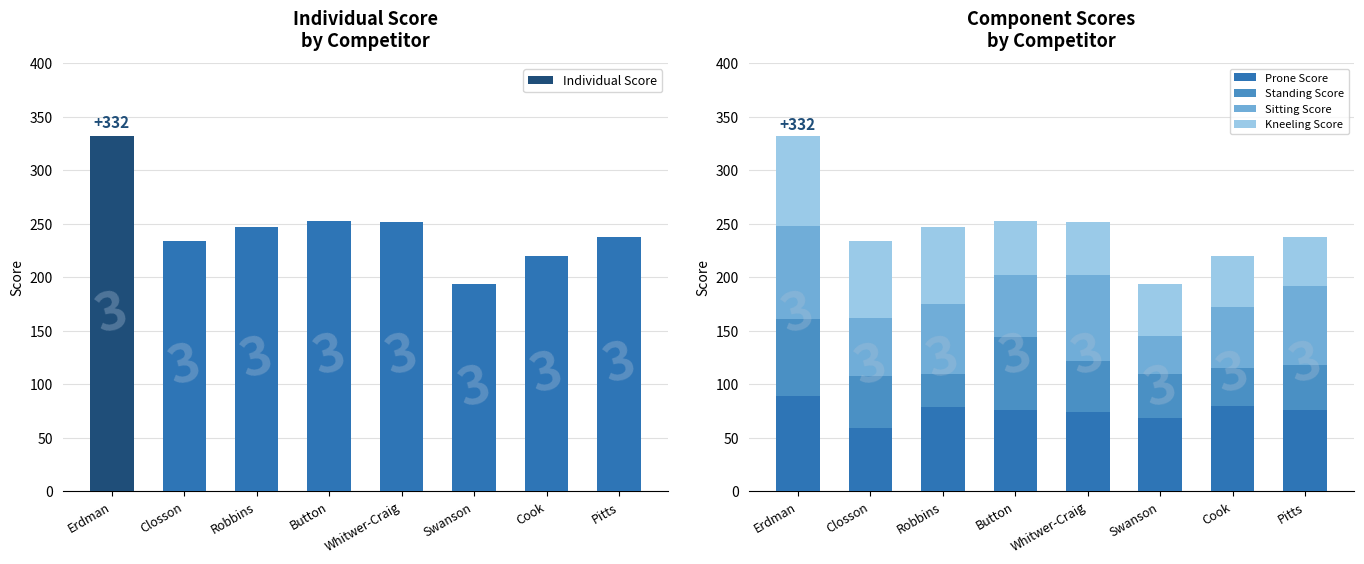

Reading left to right, list all the values displayed in this chart.

Individual Score: 332	234	247	253	252	194	220	238
Prone Score: 89	59	79	76	74	69	80	76
Standing Score: 72	49	31	68	48	41	35	42
Sitting Score: 87	54	65	58	80	35	57	74
Kneeling Score: 84	72	72	51	50	49	48	46